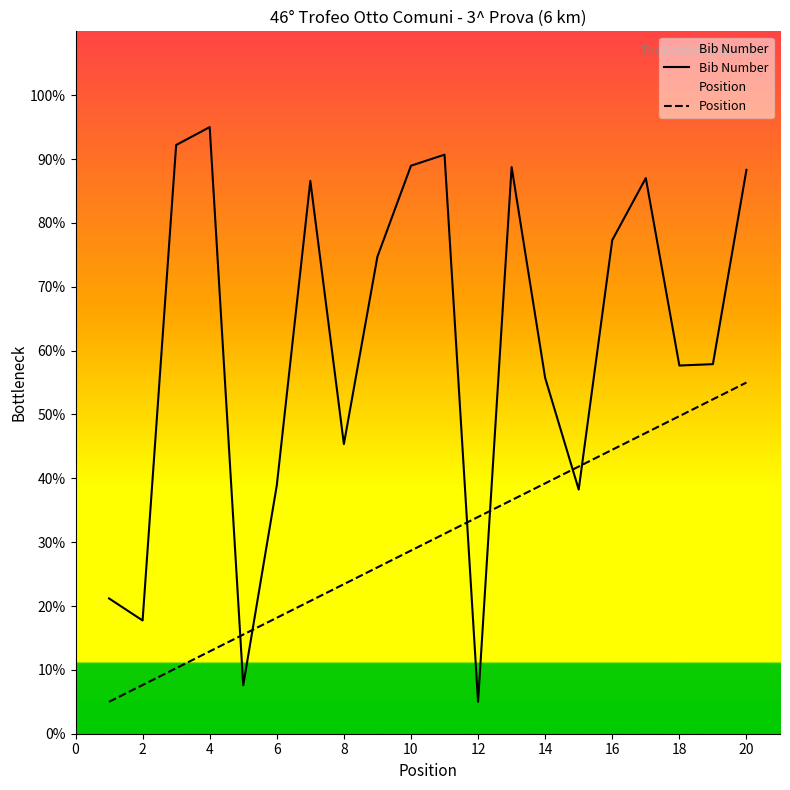

After their last crossing, which series has the higher values: Bib Number or Position?

Bib Number